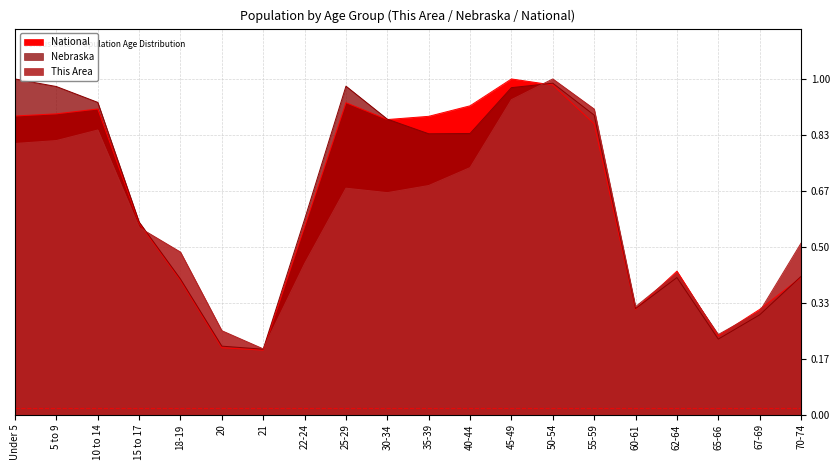

At which label is This Area closest to 0?

21